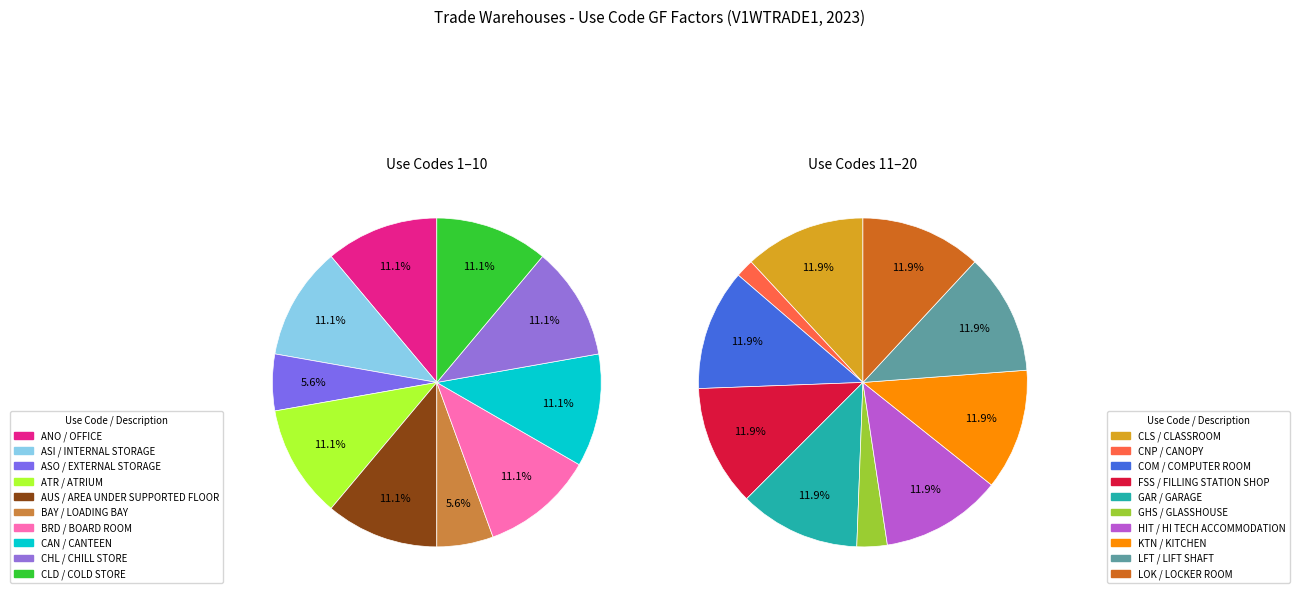

Count the number of slices in the pie.

20